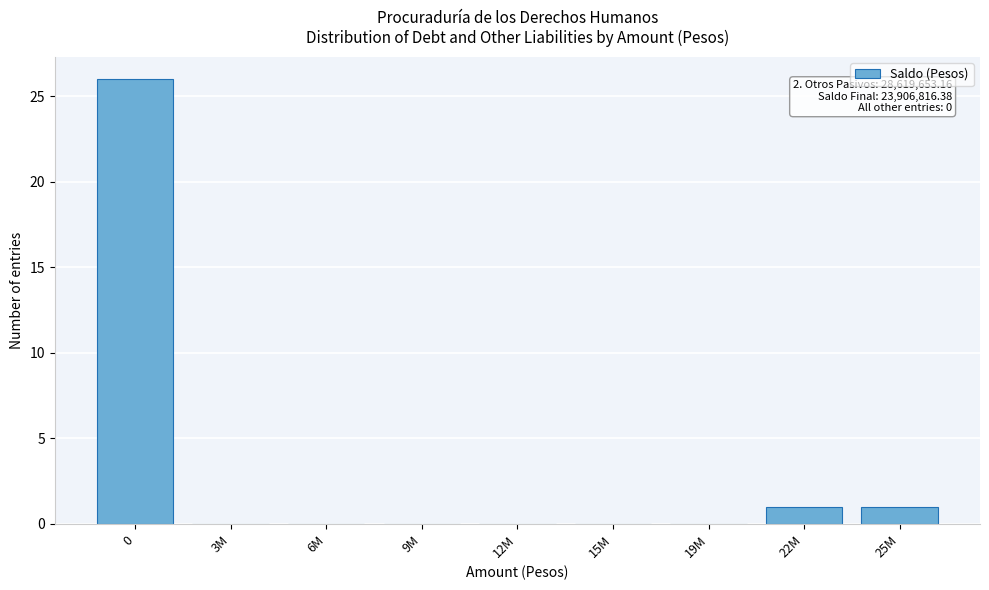

Reading left to right, extract all data points from this chart.

0=26	3M=0	6M=0	9M=0	12M=0	15M=0	19M=0	22M=1	25M=1